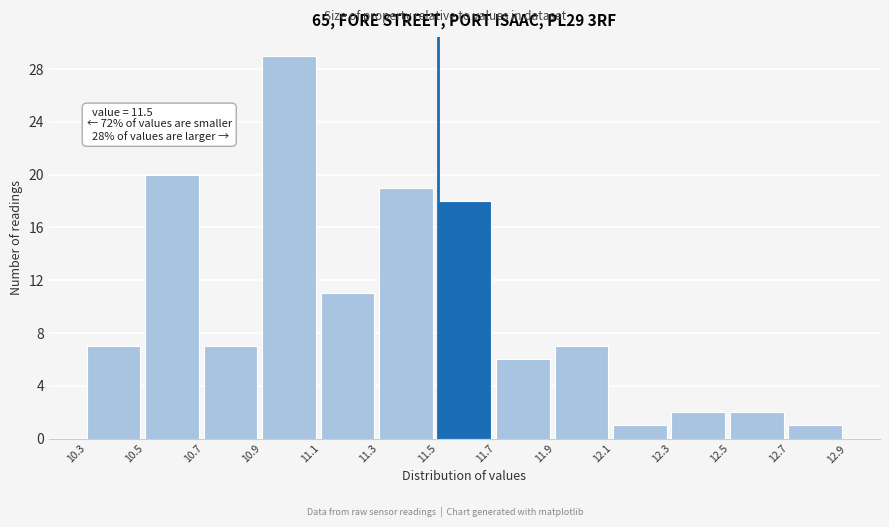

Over which range of the x-axis is the bar tallest?

10.9 to 11.1